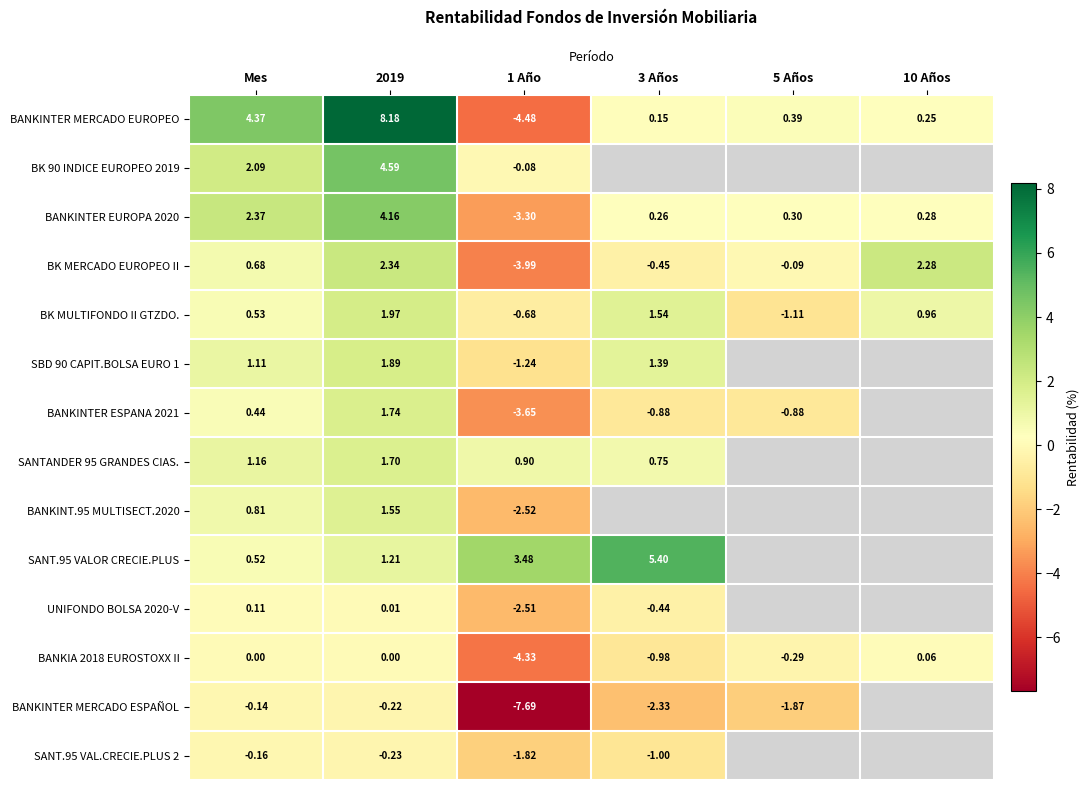

Where does the BANKINTER MERCADO EUROPEO series first go above 0?

Mes